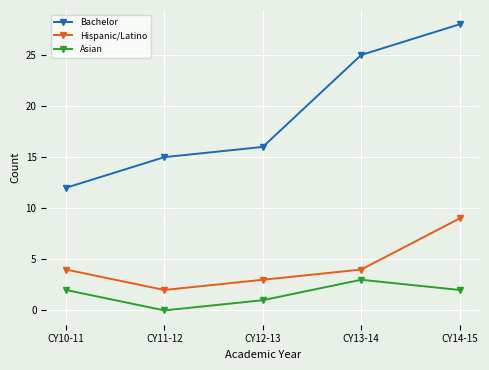

The Asian series shows 2 at CY14-15. True or false?

True